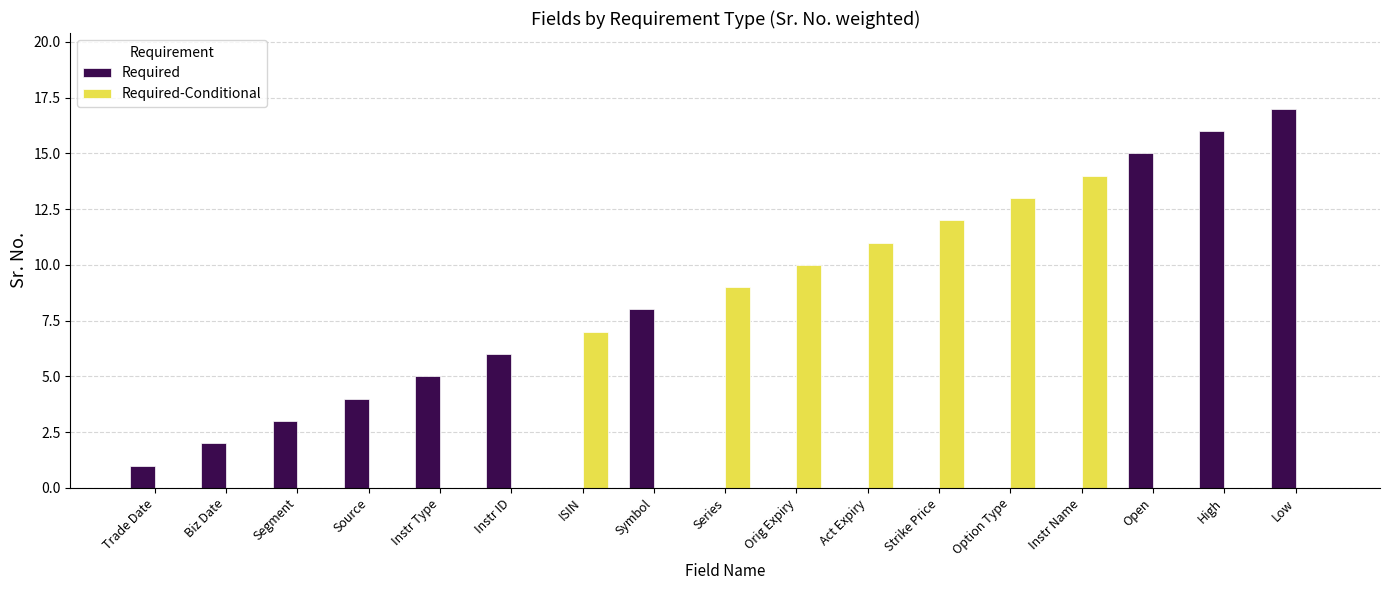

What is the spread (max minus min) of values at Strike Price?

12